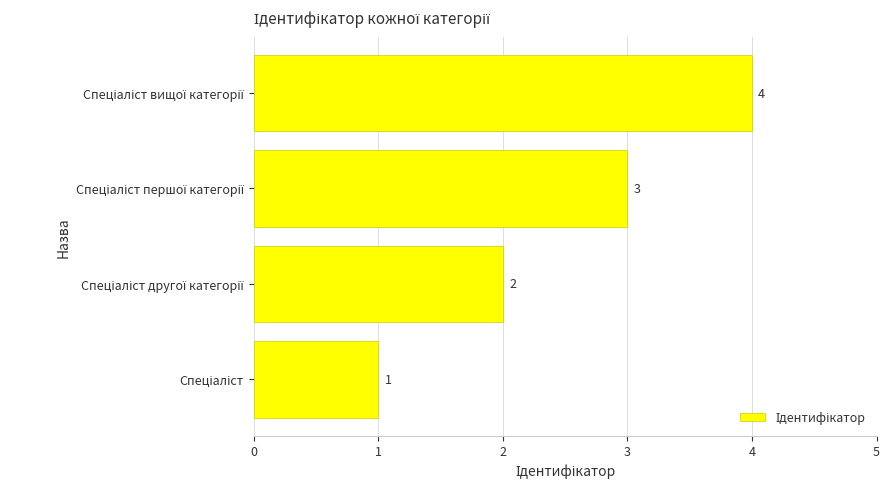

What is the difference between the maximum and minimum values?

3